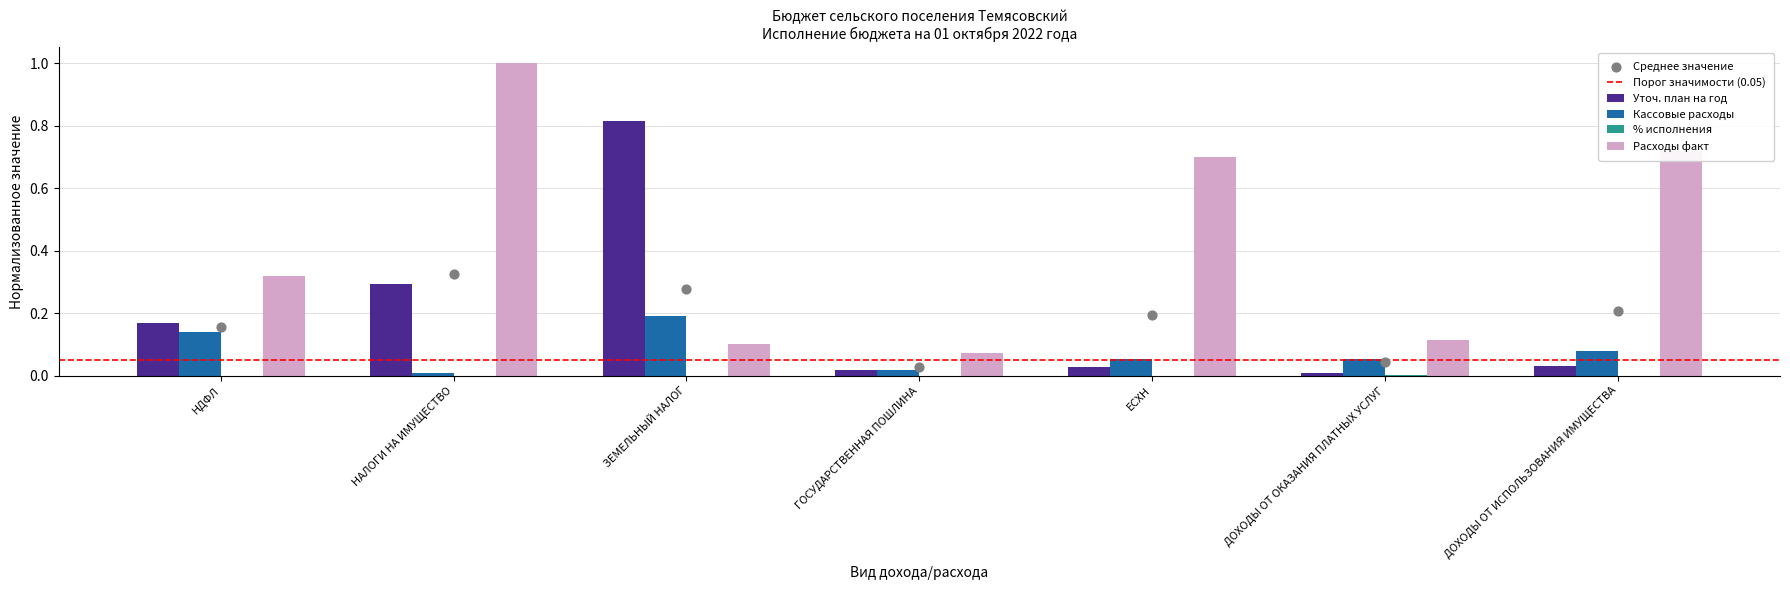

What is the maximum value for Расходы факт?

1.0